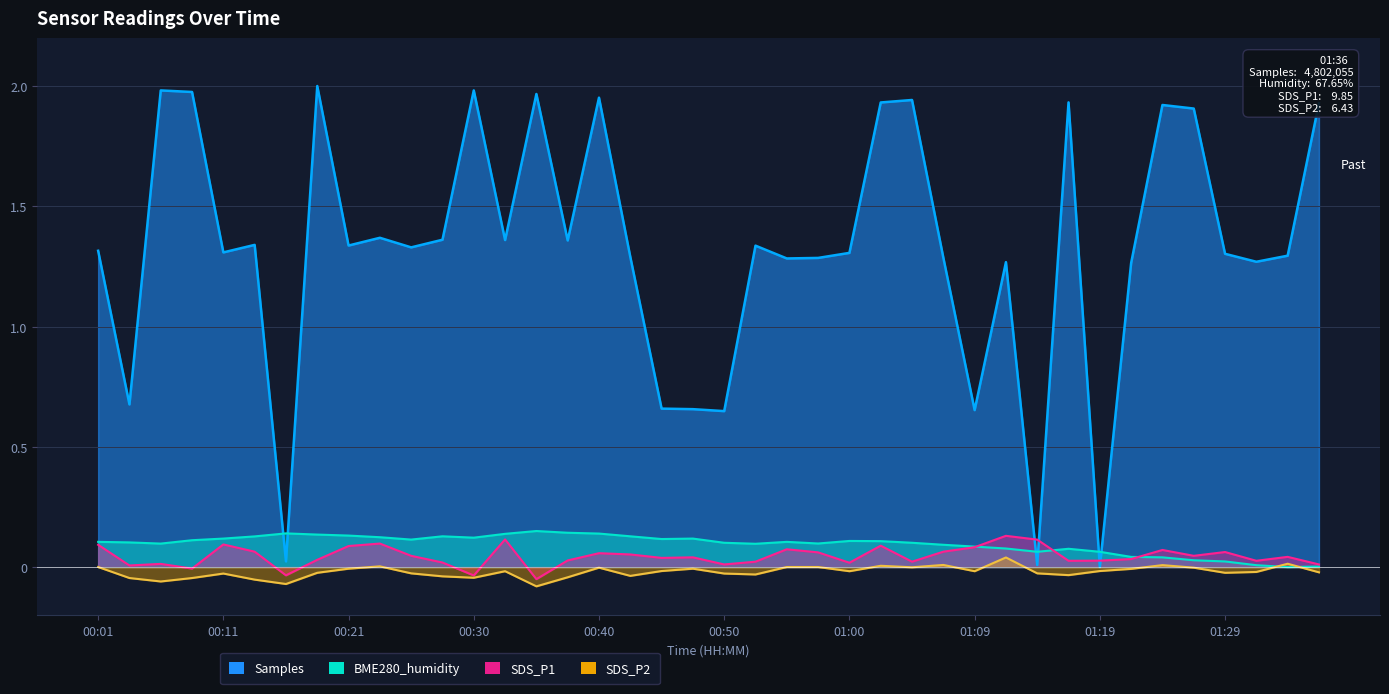

The value of BME280_humidity at 00:38 is 0.1. True or false?

False